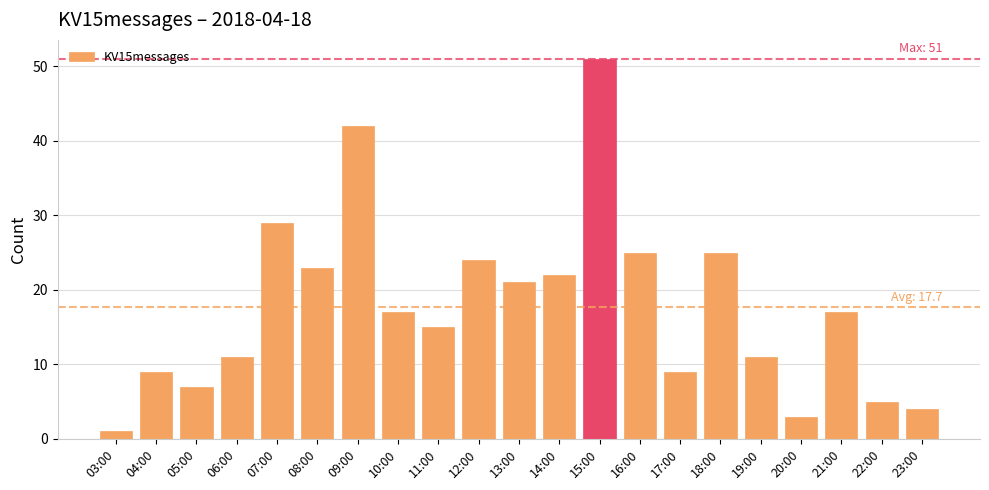

True or false: the data shows 15 at 11:00.

True